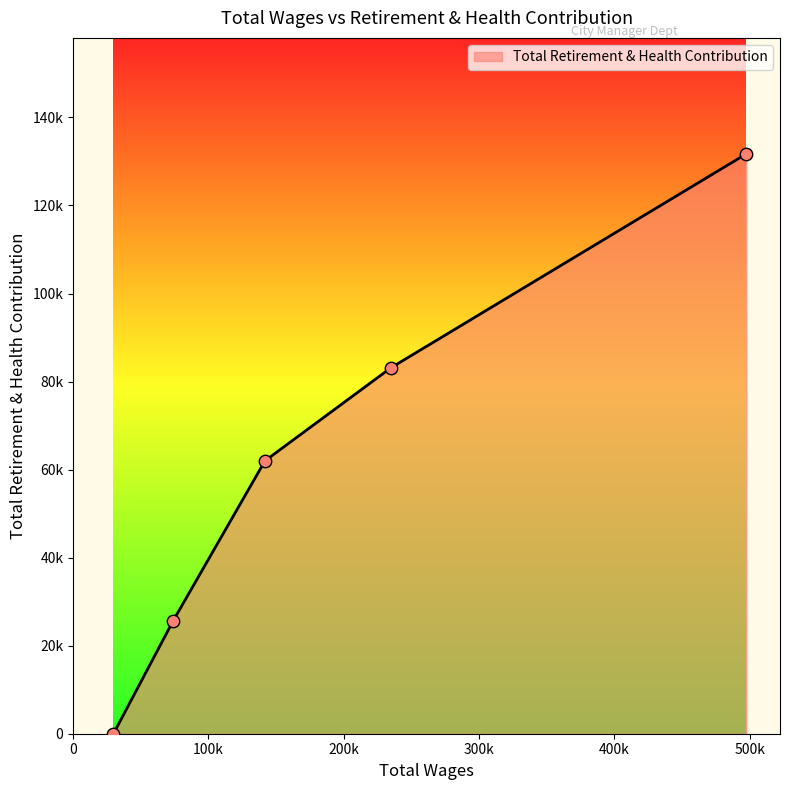

Does the chart have visible grid lines?

No